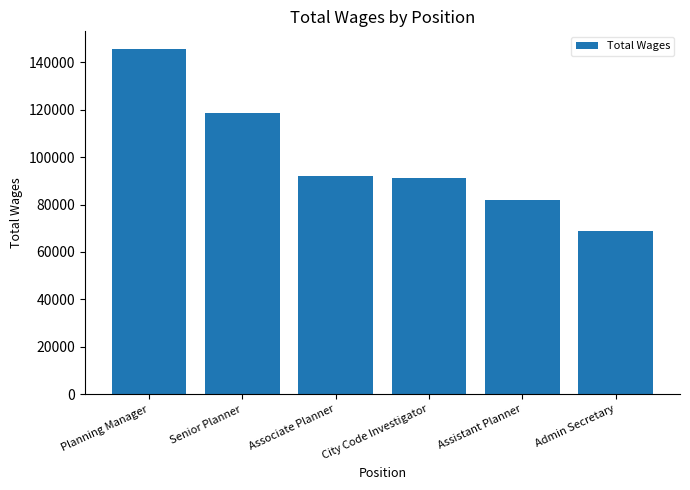

What is the difference between the maximum and second lowest values?

63752